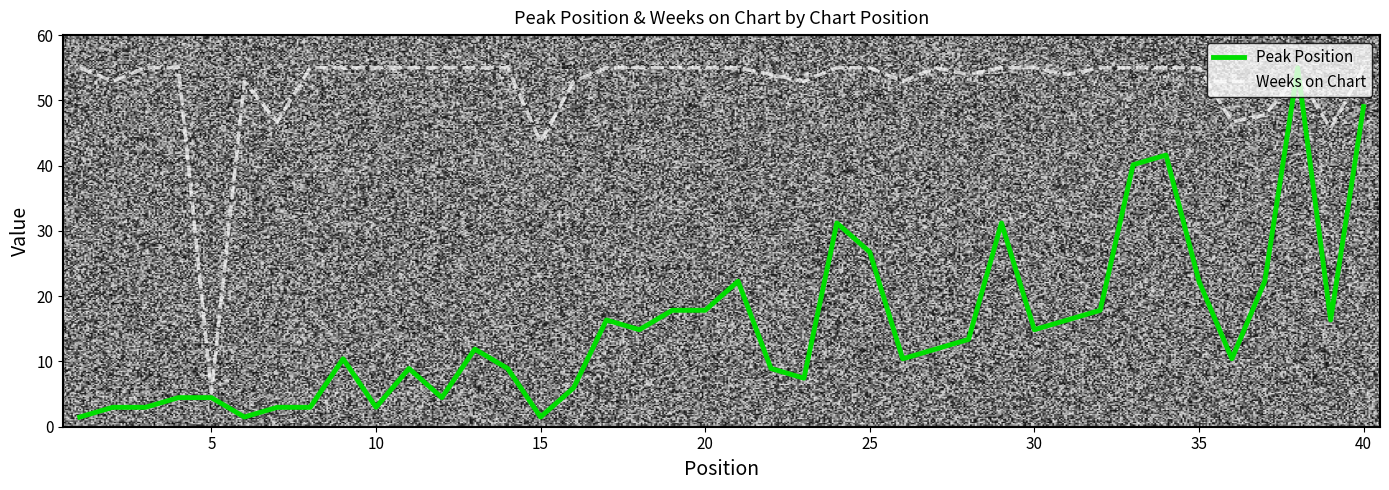

List the series in order of their overall mean, highest first.

Weeks on Chart, Peak Position